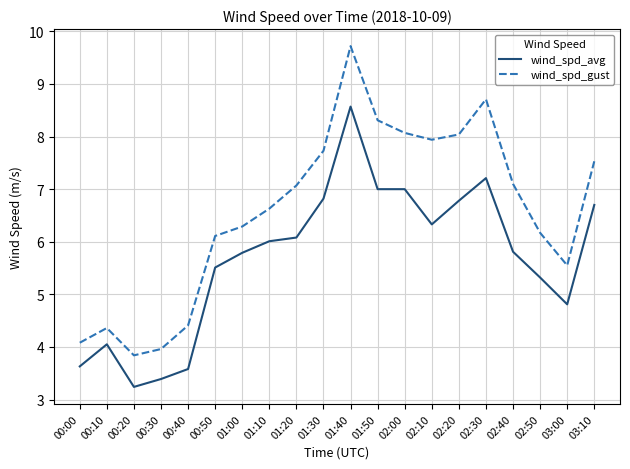

List the series in order of their overall mean, lowest first.

wind_spd_avg, wind_spd_gust